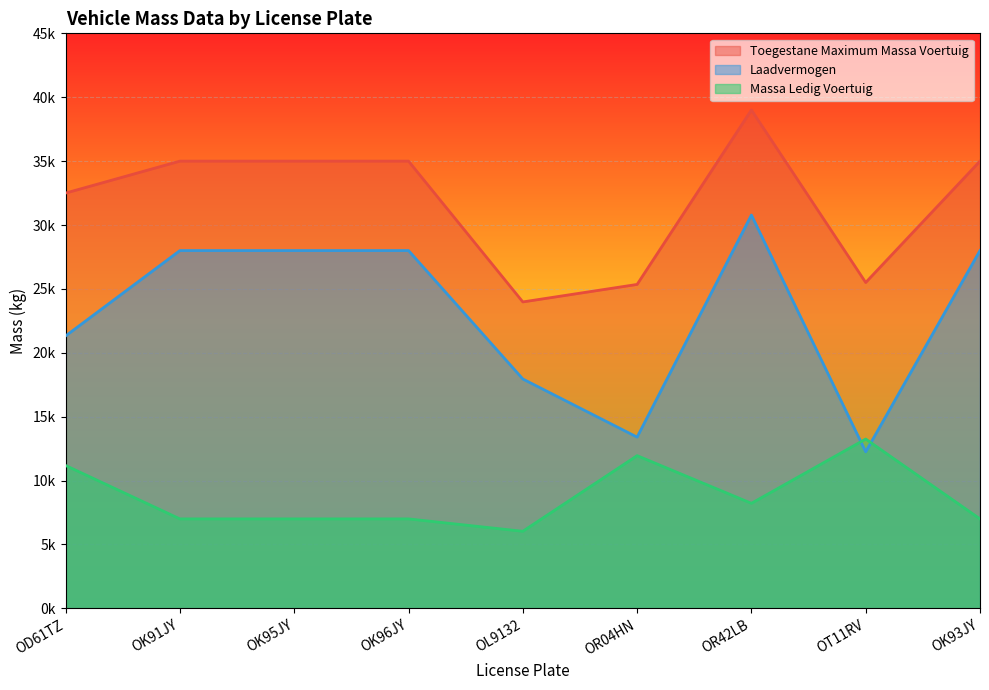

What is the difference between the maximum and minimum values in the toegestane_maximum_massa_voertuig series?

15020